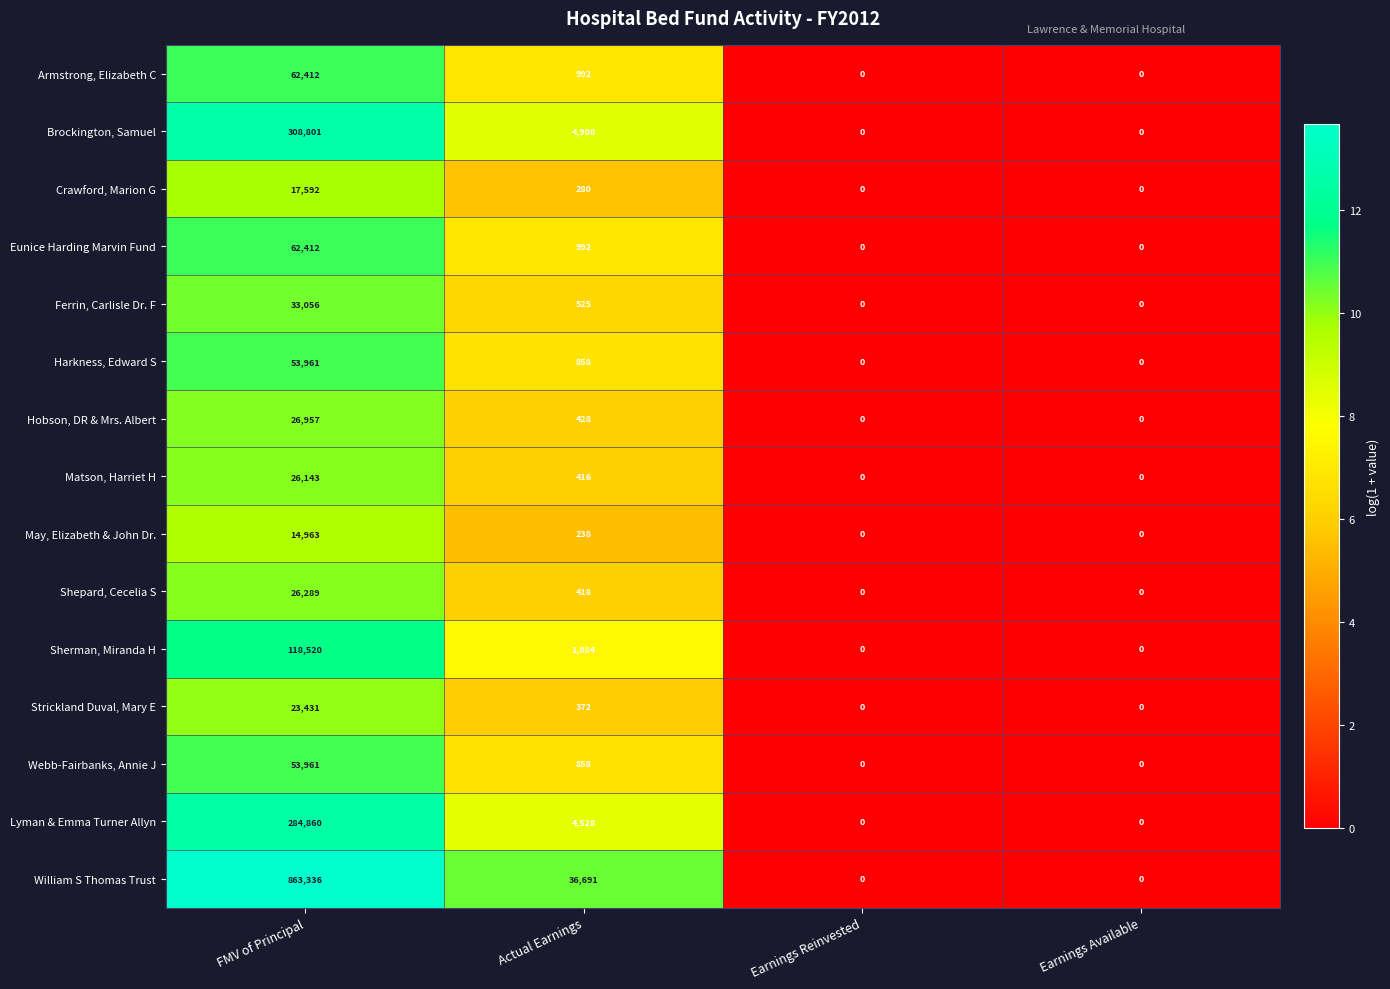

Is it true that William S Thomas Trust equals 19146 at Actual Earnings?

False